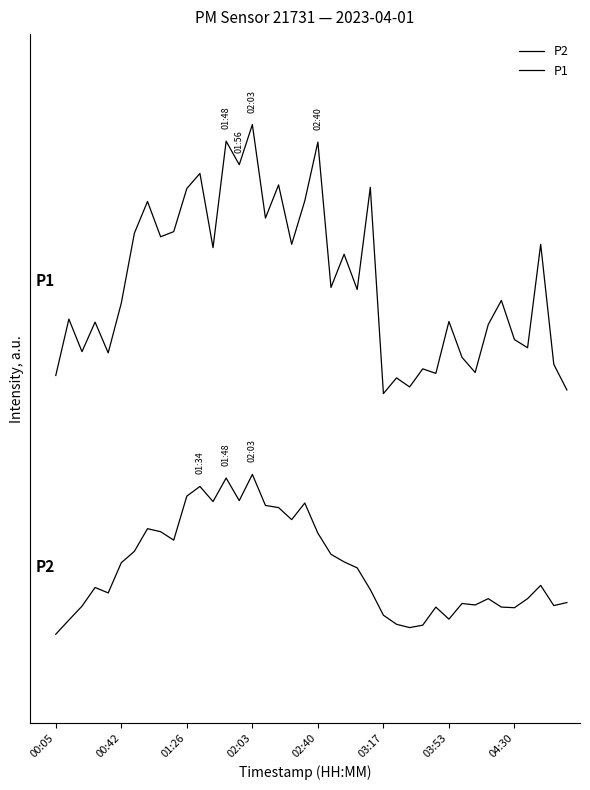

Is this an area chart (filled region under the line)?

No